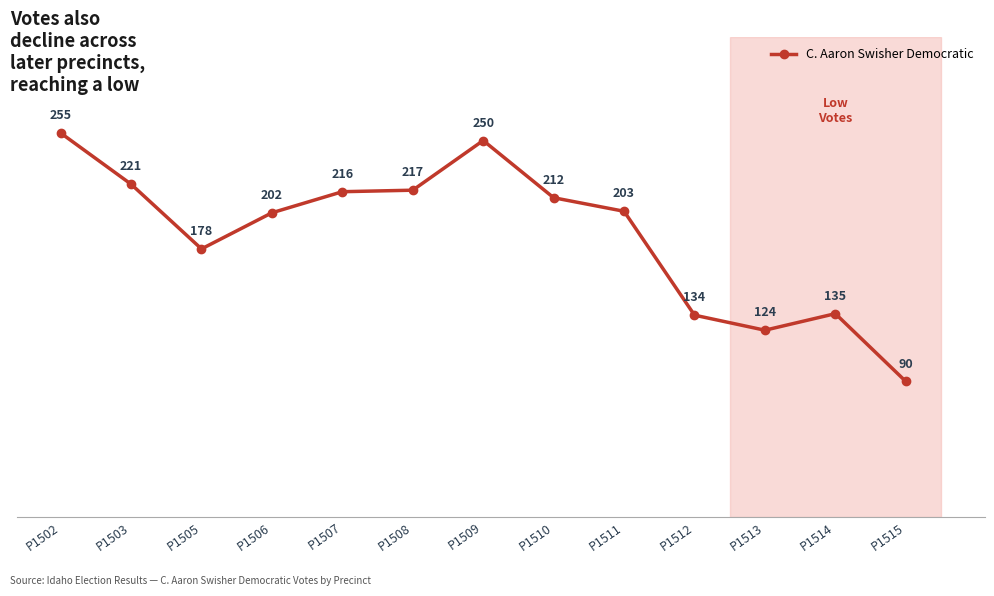

What is the difference between the maximum and second lowest values?

131